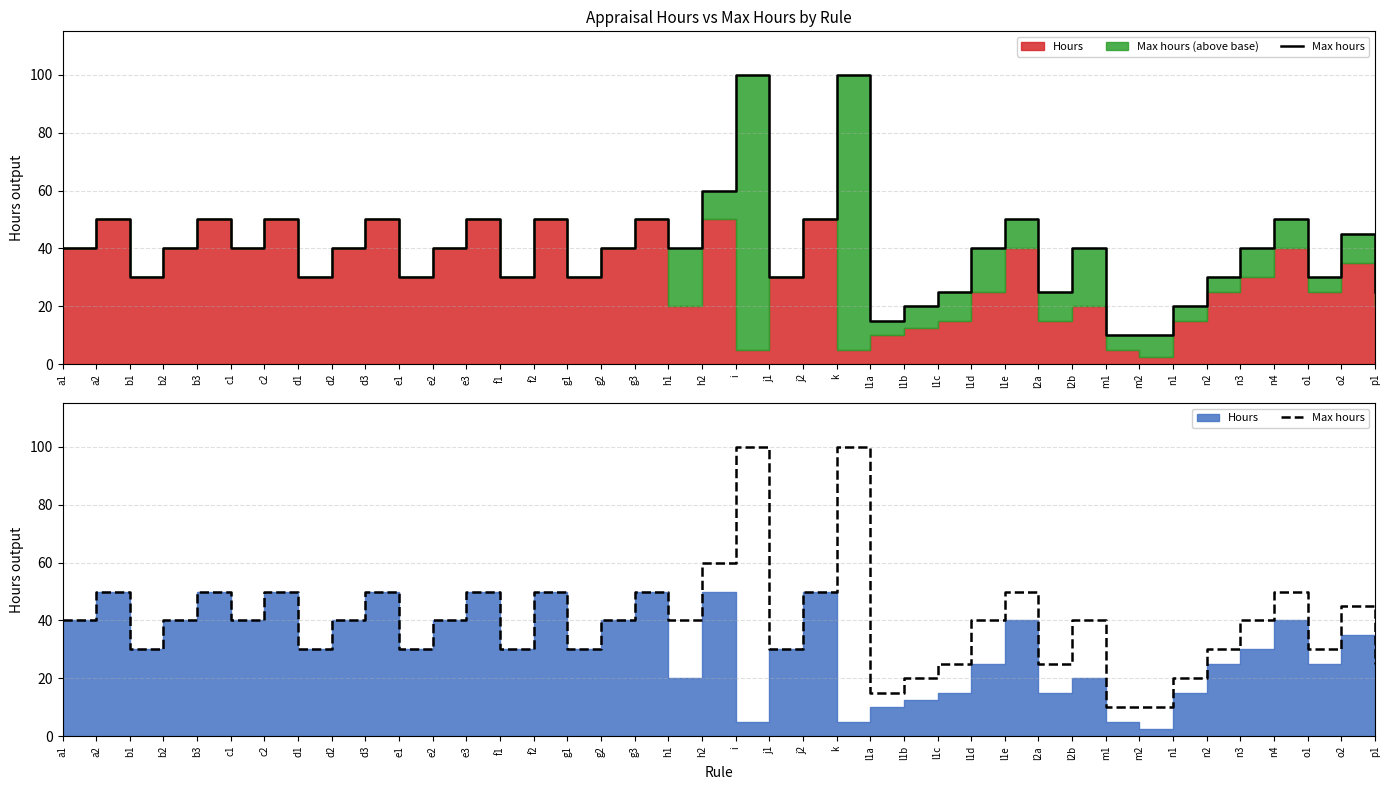

What is the label of the 16th point from the left?

g1